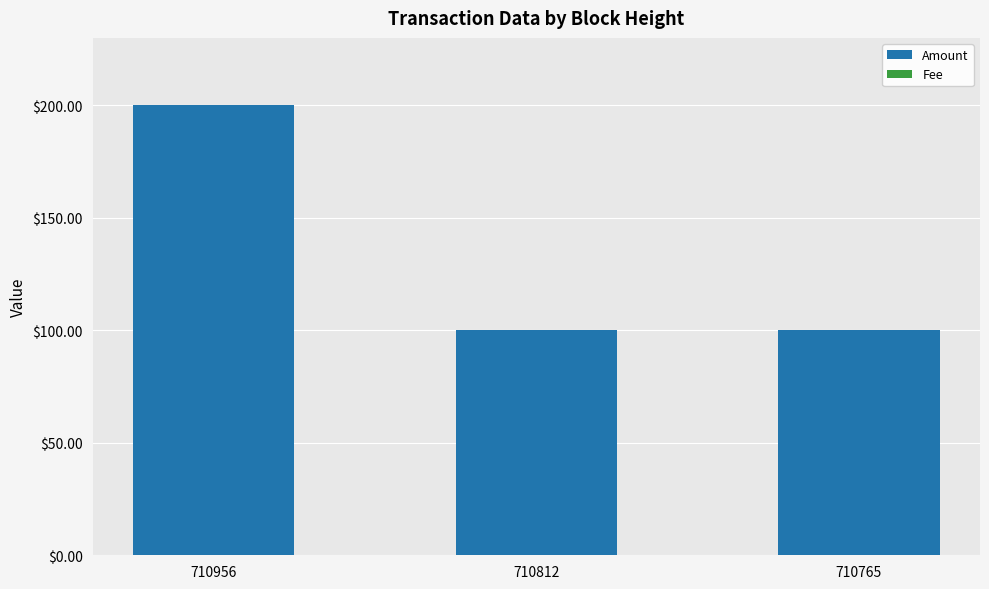

The value of Amount at 710812 is 33.9. True or false?

False